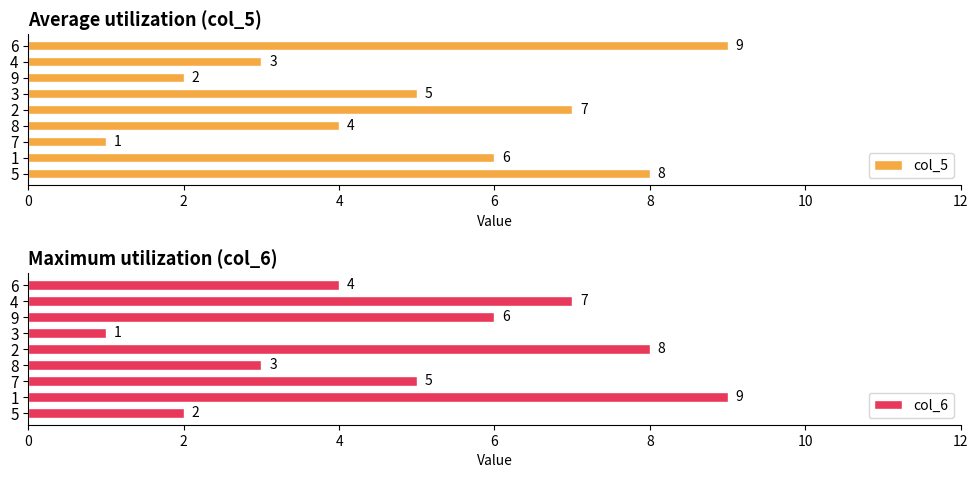

What value does the col_5 series have at 5?

8